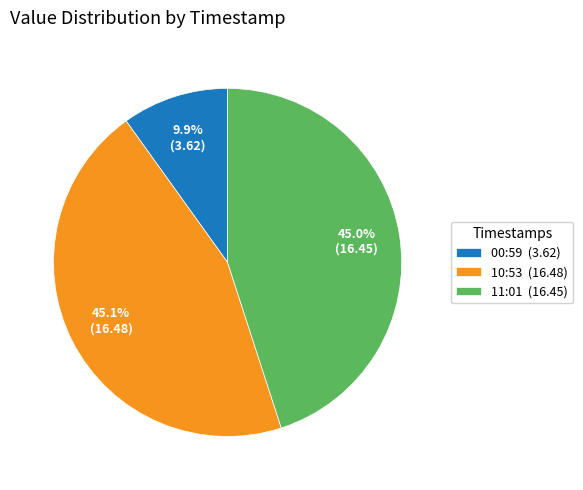

Does 11:01 (16.45) represent more than half of the total?

No